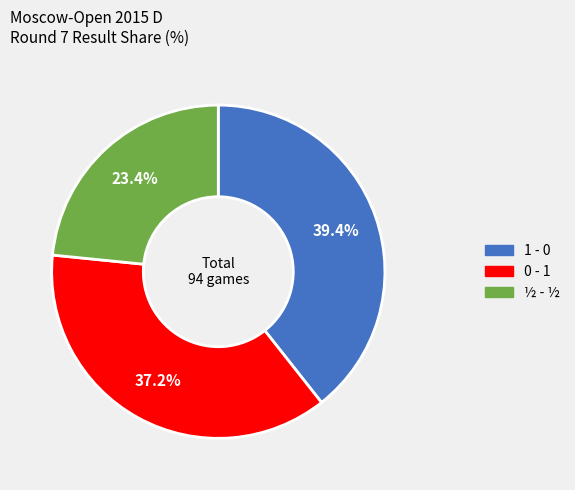

To the nearest percent, what percentage of the pie is 1 - 0?

39%